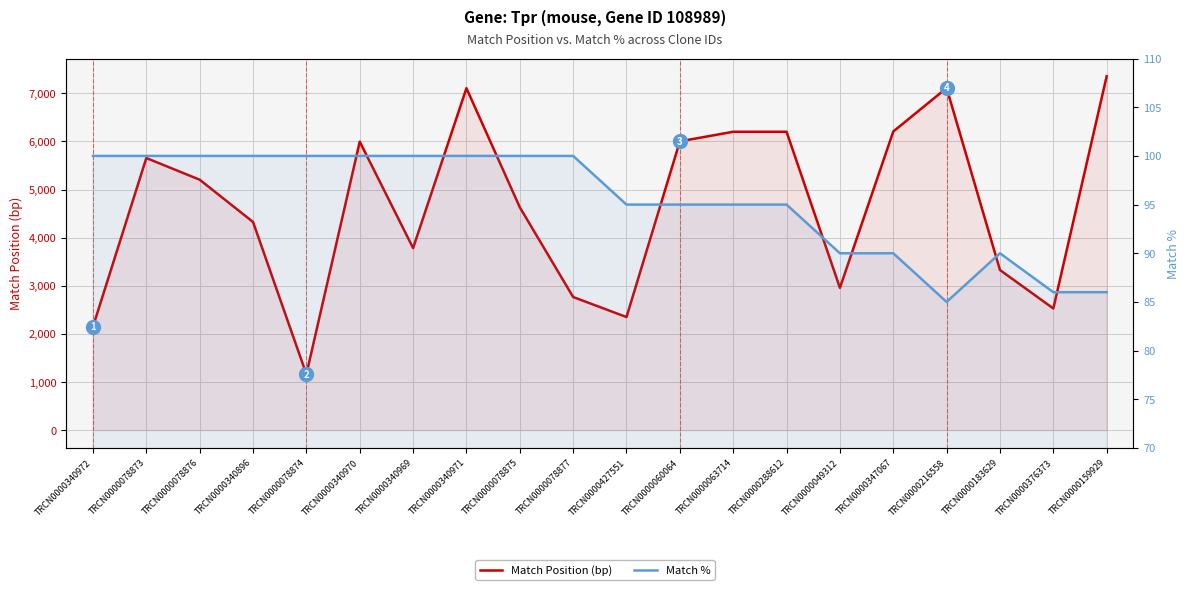

Reading right to left, list all the values displayed in this chart.

Match Position (bp): TRCN0000159929=7354	TRCN0000376373=2530	TRCN0000183629=3329	TRCN0000216558=7110	TRCN0000347067=6206	TRCN0000049312=2958	TRCN0000288612=6201	TRCN0000063714=6201	TRCN0000060064=6002	TRCN0000427551=2352	TRCN0000078877=2768	TRCN0000078875=4632	TRCN0000340971=7106	TRCN0000340969=3785	TRCN0000340970=5995	TRCN0000078874=1164	TRCN0000340896=4327	TRCN0000078876=5205	TRCN0000078873=5655	TRCN0000340972=2152
Match %: TRCN0000159929=86	TRCN0000376373=86	TRCN0000183629=90	TRCN0000216558=85	TRCN0000347067=90	TRCN0000049312=90	TRCN0000288612=95	TRCN0000063714=95	TRCN0000060064=95	TRCN0000427551=95	TRCN0000078877=100	TRCN0000078875=100	TRCN0000340971=100	TRCN0000340969=100	TRCN0000340970=100	TRCN0000078874=100	TRCN0000340896=100	TRCN0000078876=100	TRCN0000078873=100	TRCN0000340972=100